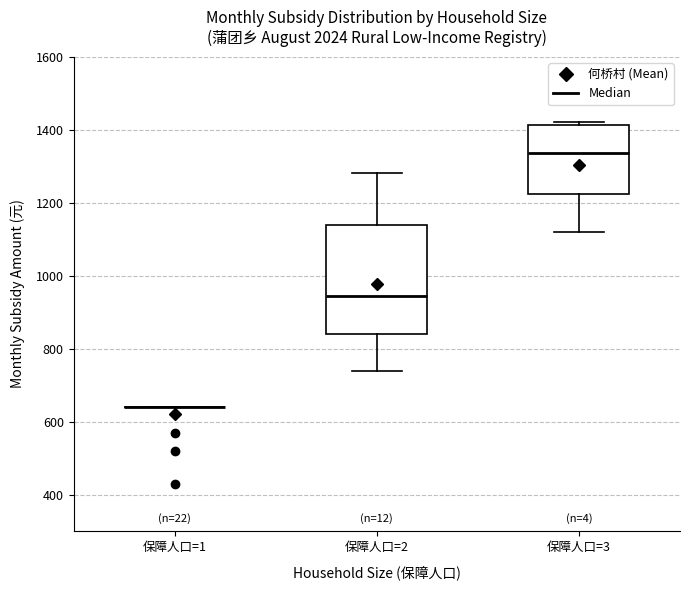

Where is the lower edge of the box for 保障人口=3 on the y-axis? The values are not printed on the chart, so give them approximately, as read against the axis.

1220